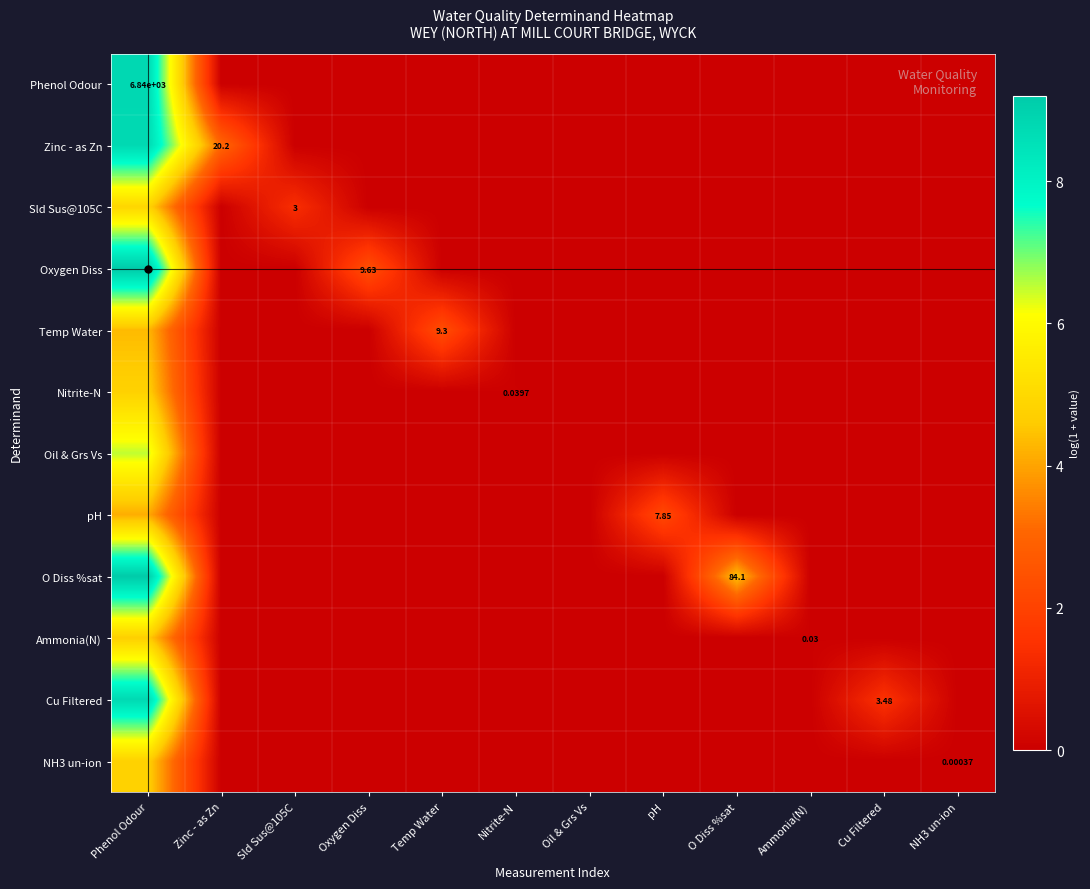

Count the number of data series in this chart.

12